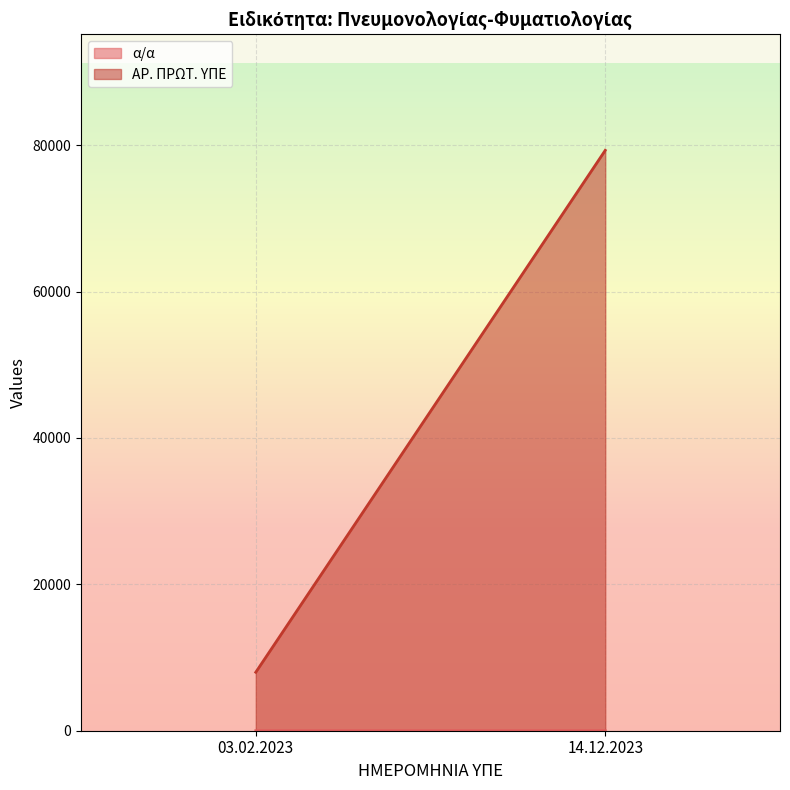

What position from the left is 03.02.2023?

1